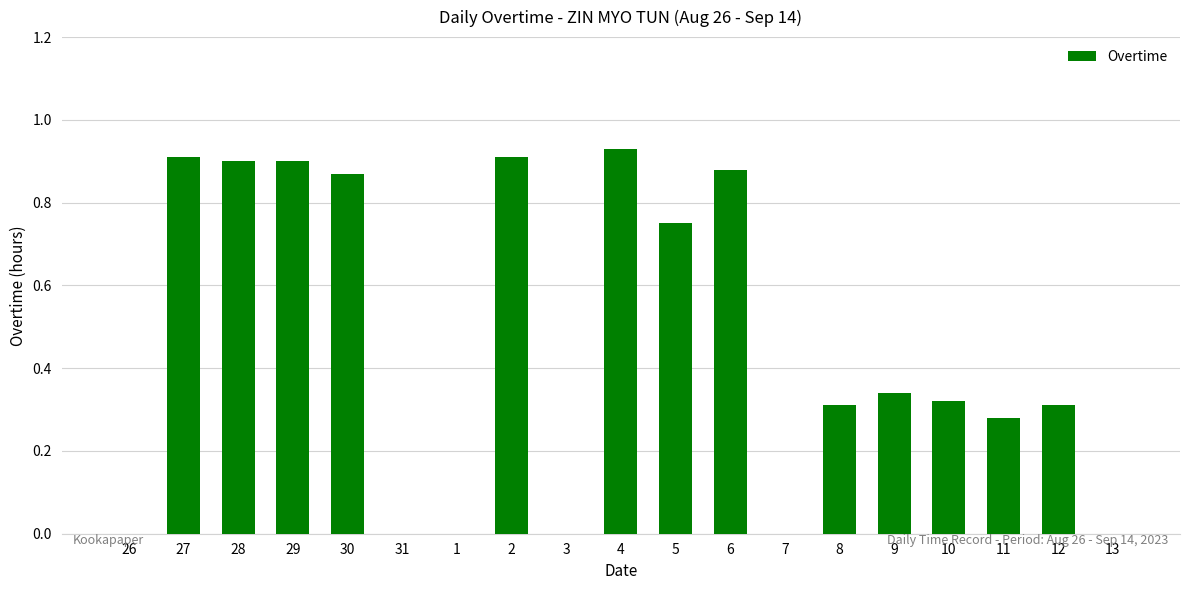

What is the sum of all values?

8.6